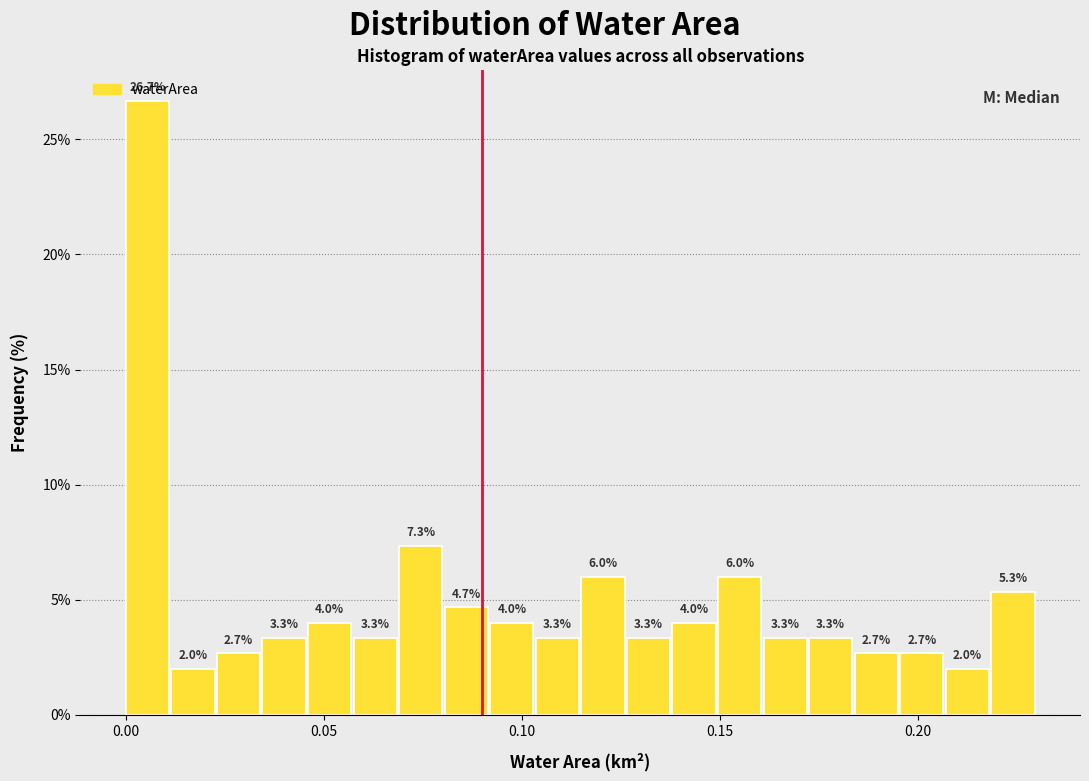

Read against the x-axis, roughly where is the centre of the tallest bar?

0.005